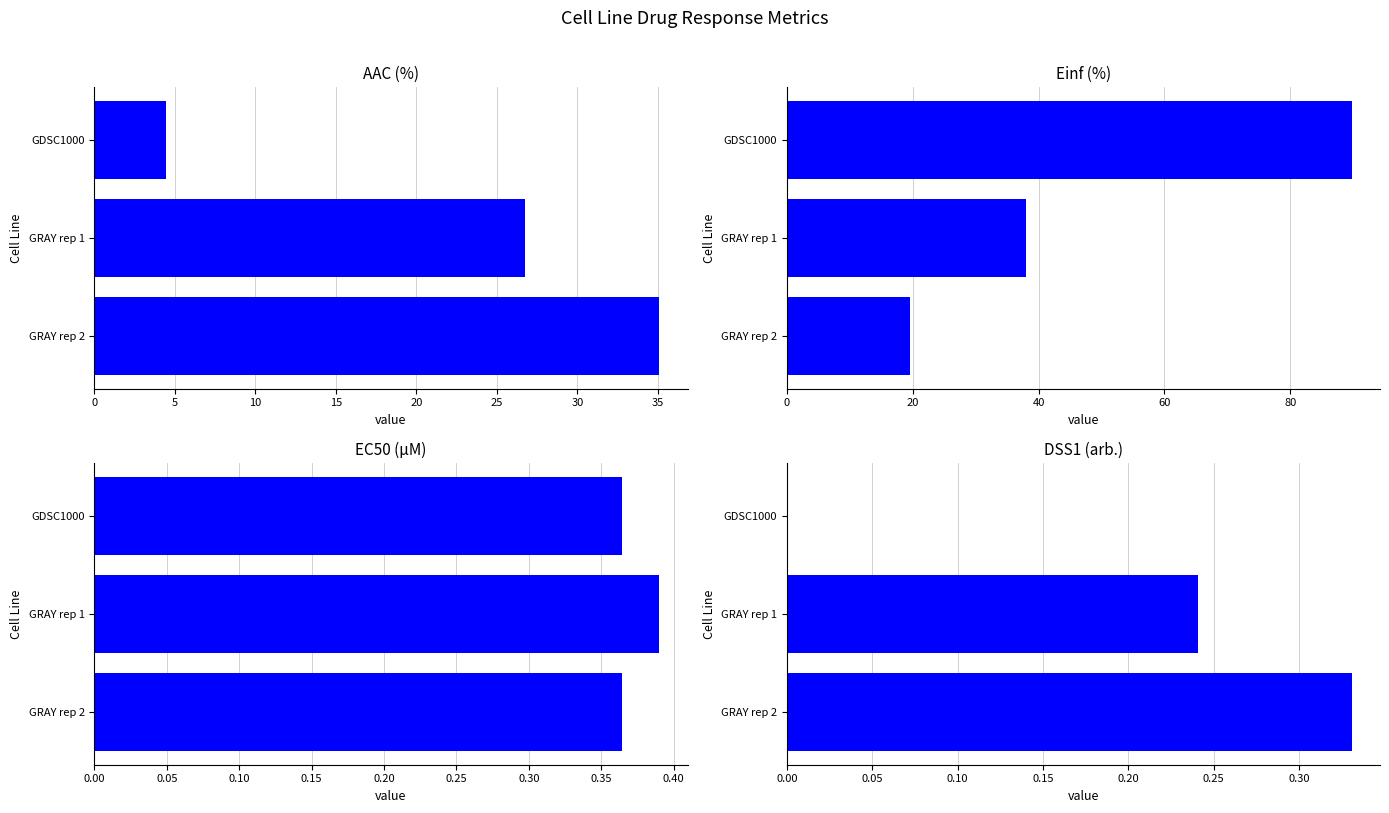

Read the Einf (%) value at 0.

89.8